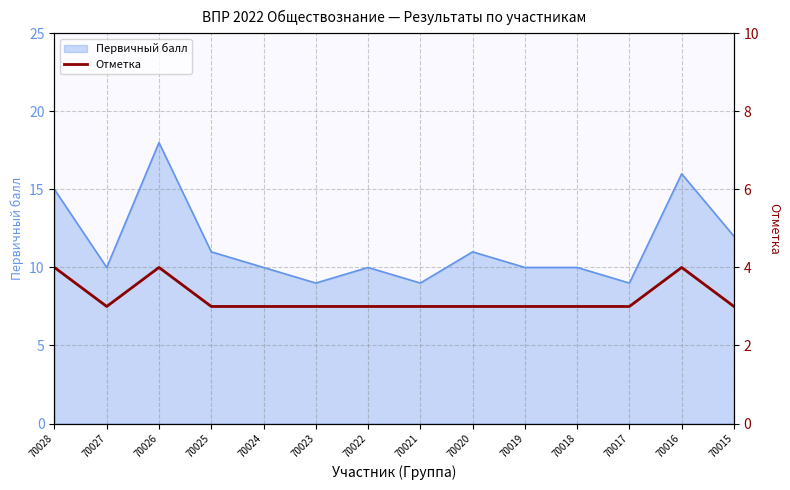

Is it true that the value at 70017 is 3?

True